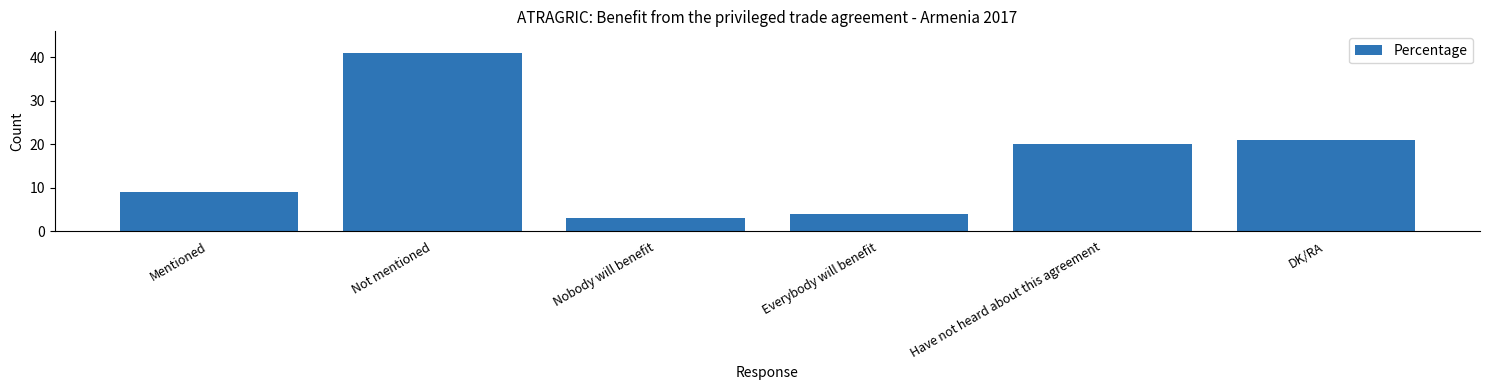

What is the difference between the values at Everybody will benefit and DK/RA?

17